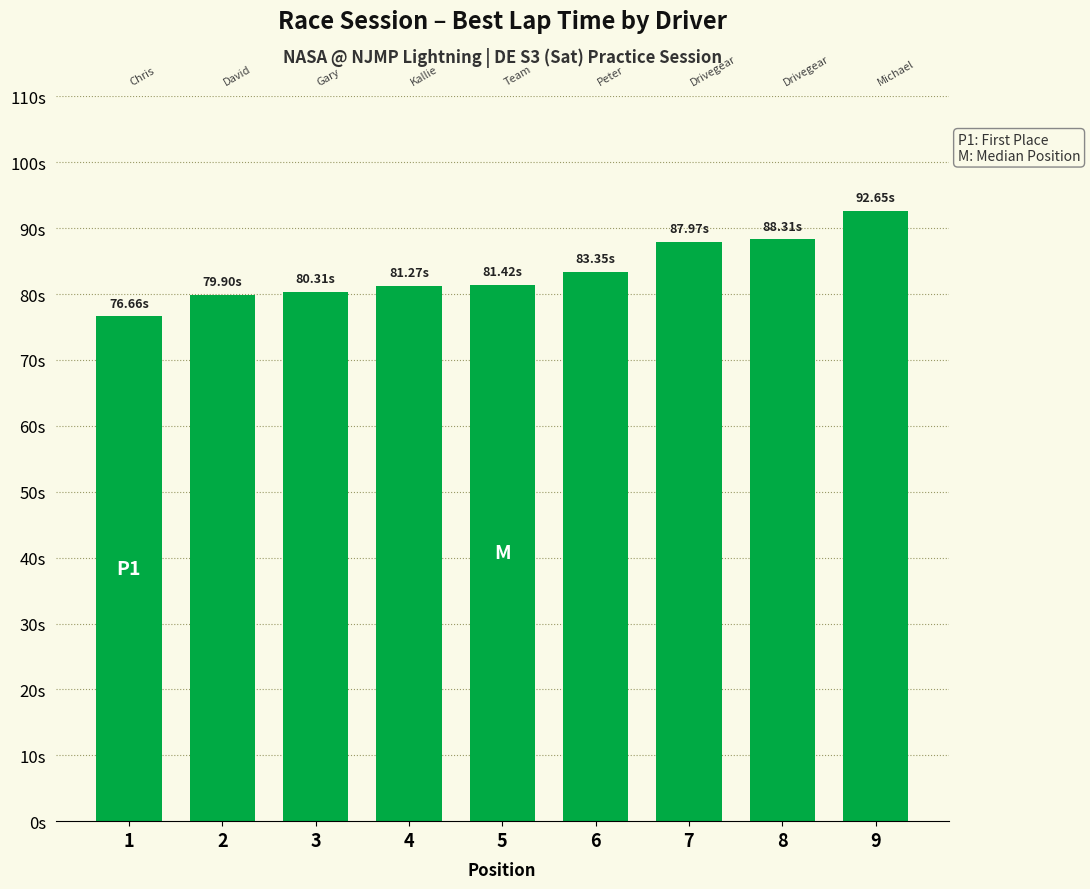

What is the greatest value displayed?

92.6